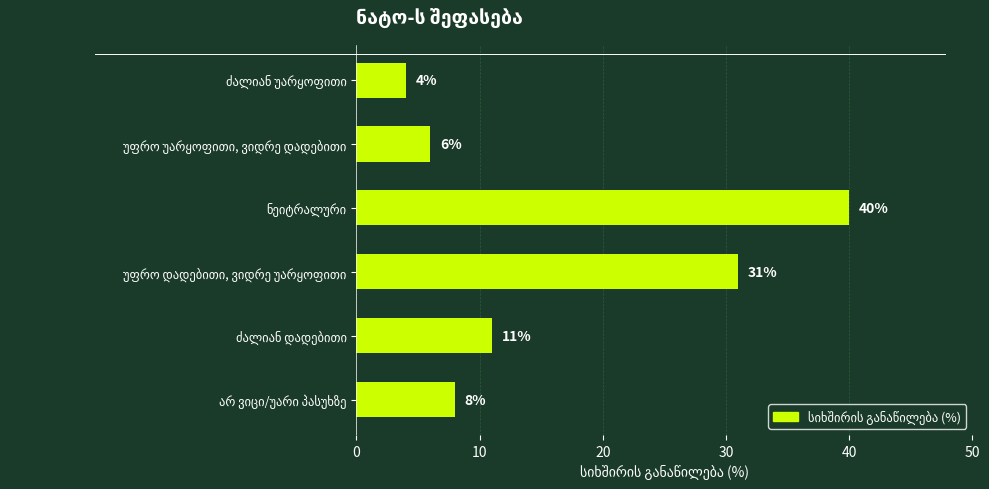

What is the minimum value shown in the chart?

4